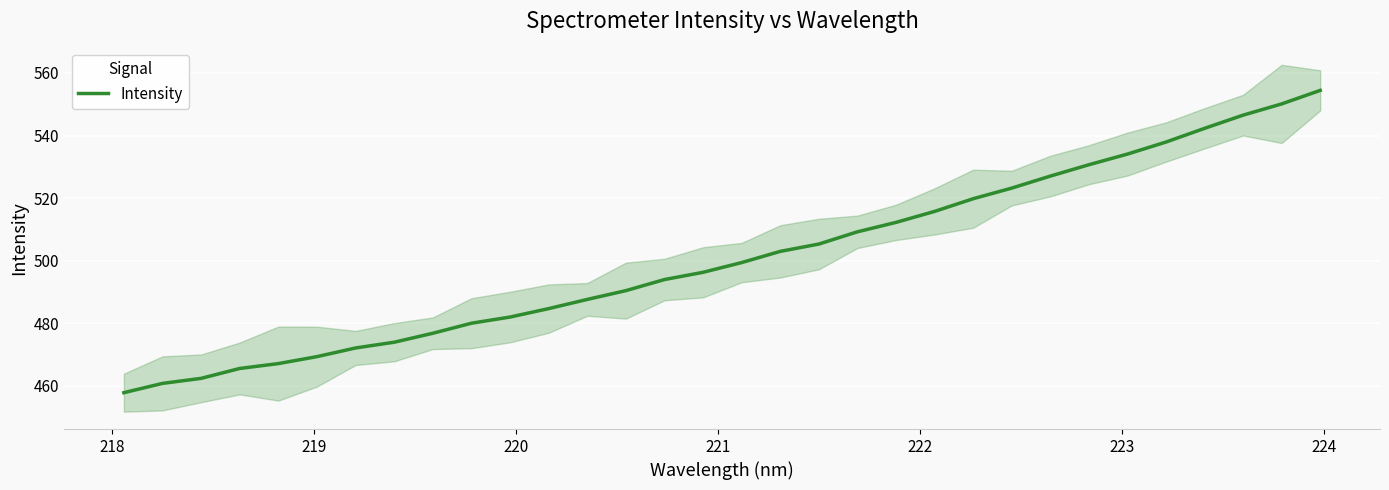

How many lines are shown in the chart?

1